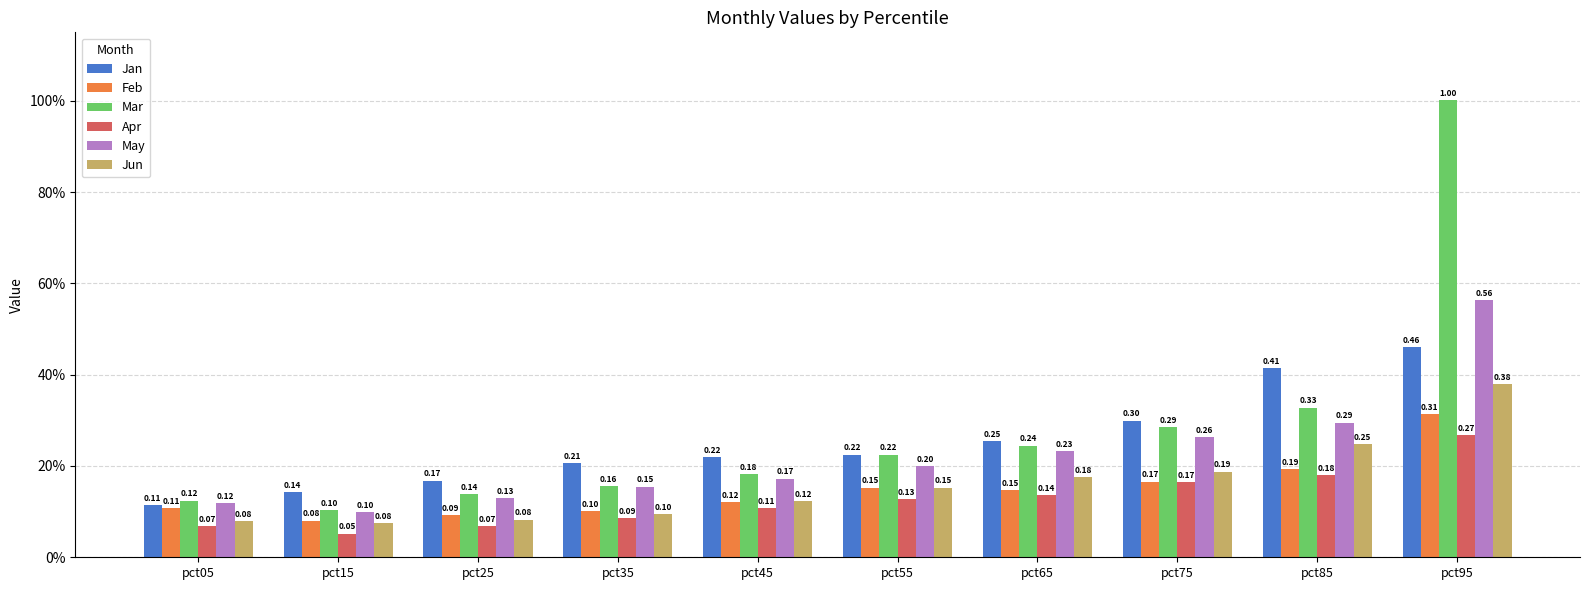

Are the bars horizontal?

No